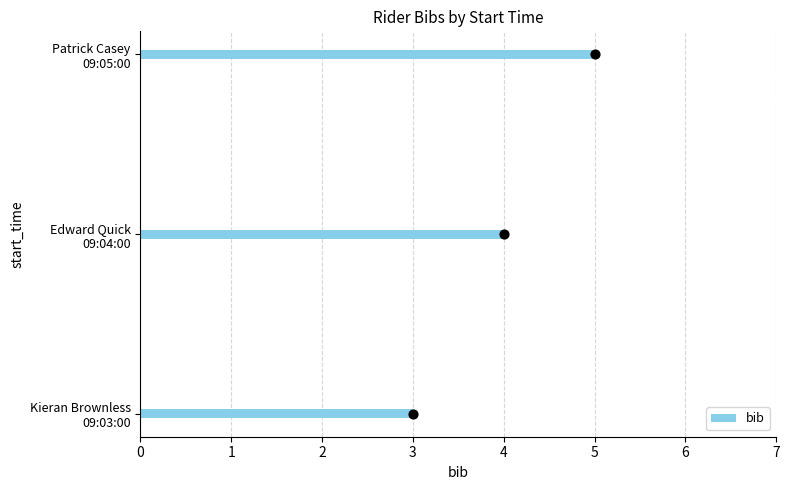

What is the ratio of the value at 09:03:00 to the value at 09:04:00?

0.8